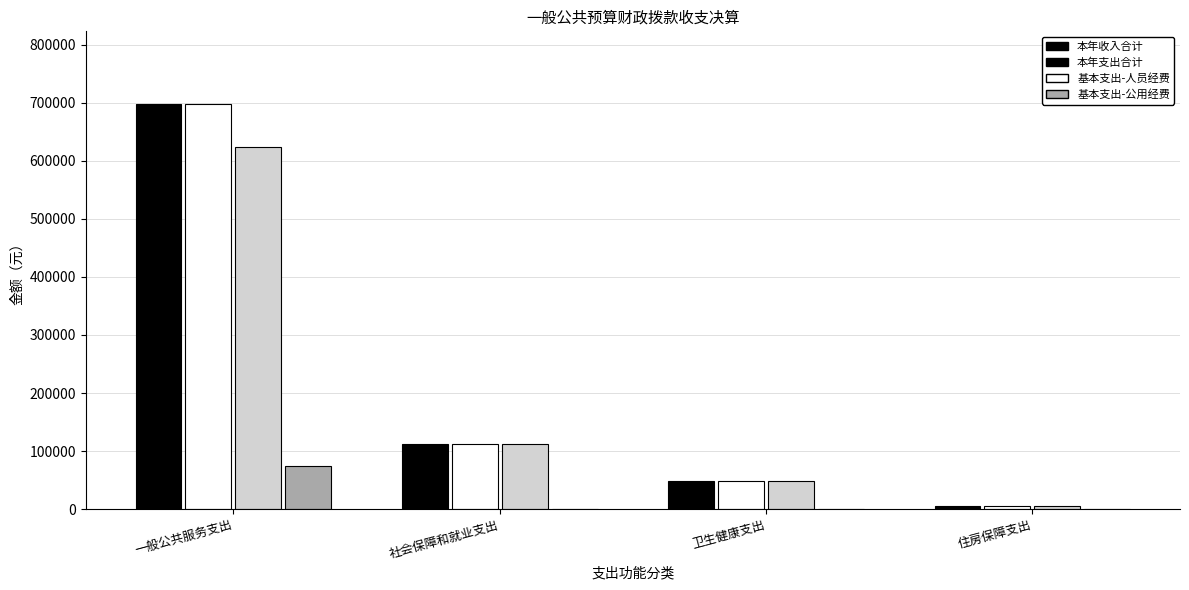

Which category has the highest value in the 基本支出-人员经费 series?

一般公共服务支出